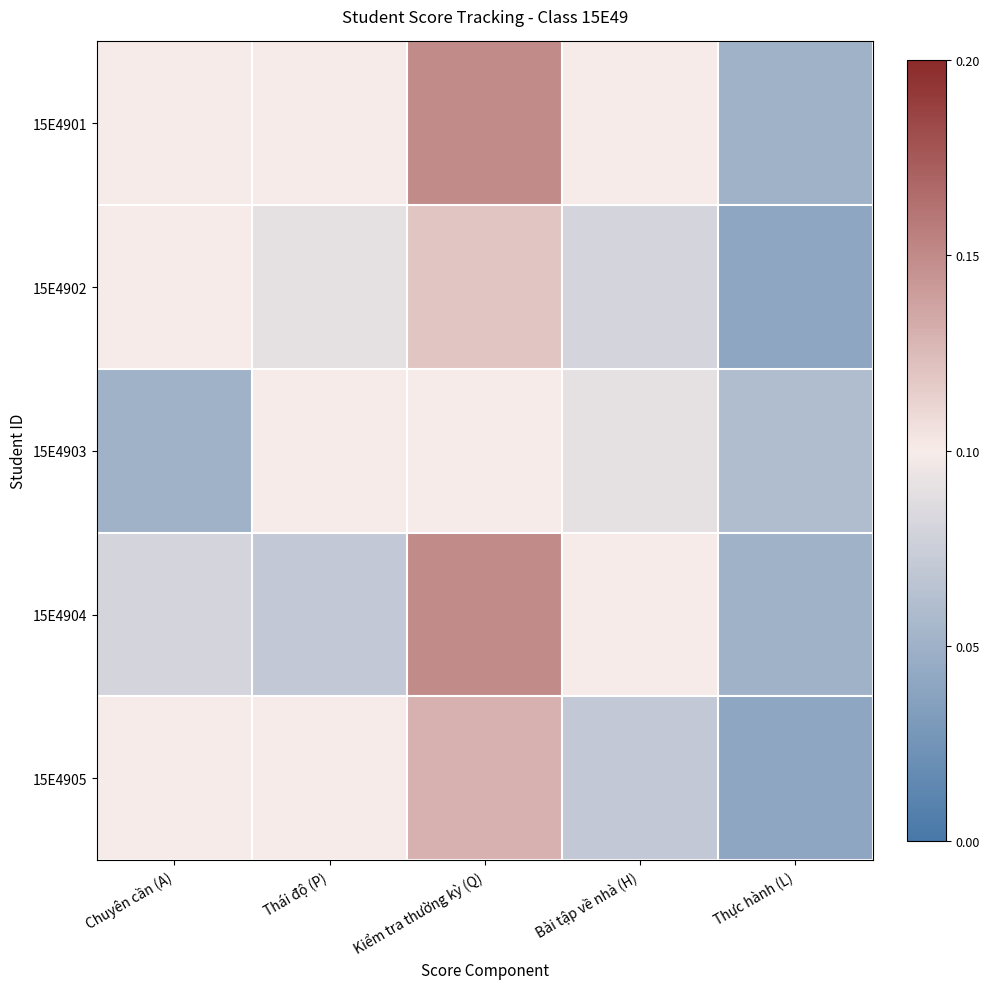

Which series has the largest total across all categories?

15E4901